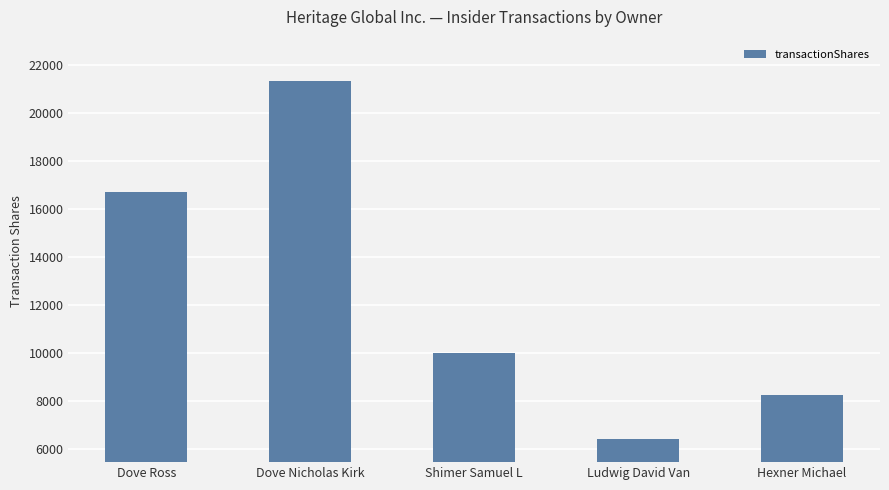

Which label corresponds to the largest value in the chart?

Dove Nicholas Kirk